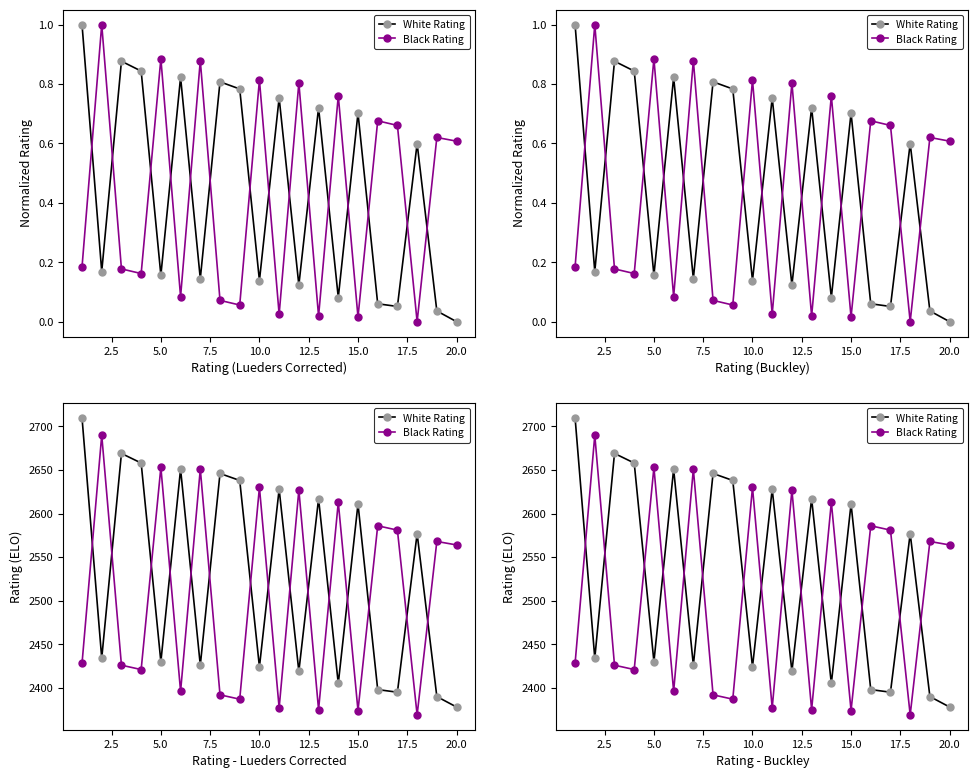

List the series in order of their overall mean, lowest first.

Black Rating, White Rating